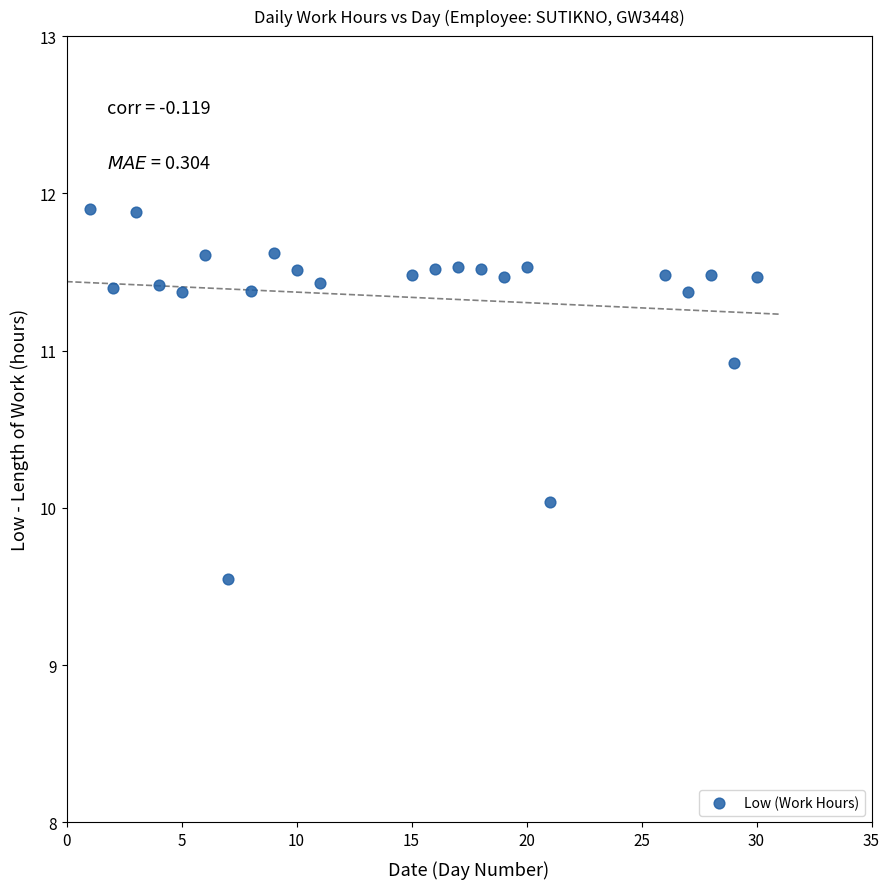

What is the range of X values (max minus min)?

29.0